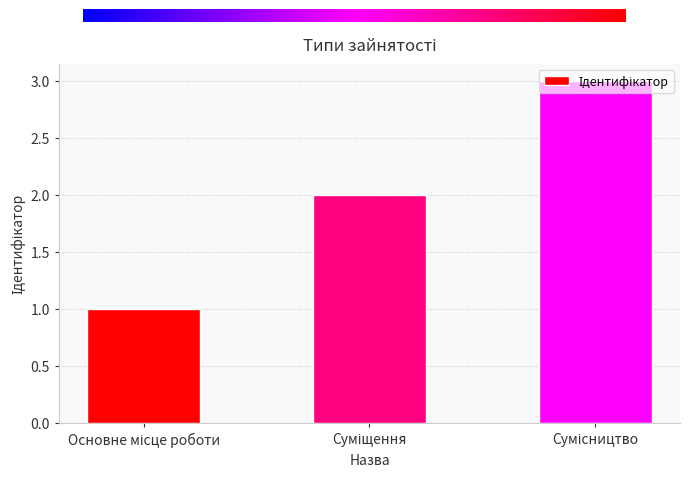

What is the greatest value displayed?

3